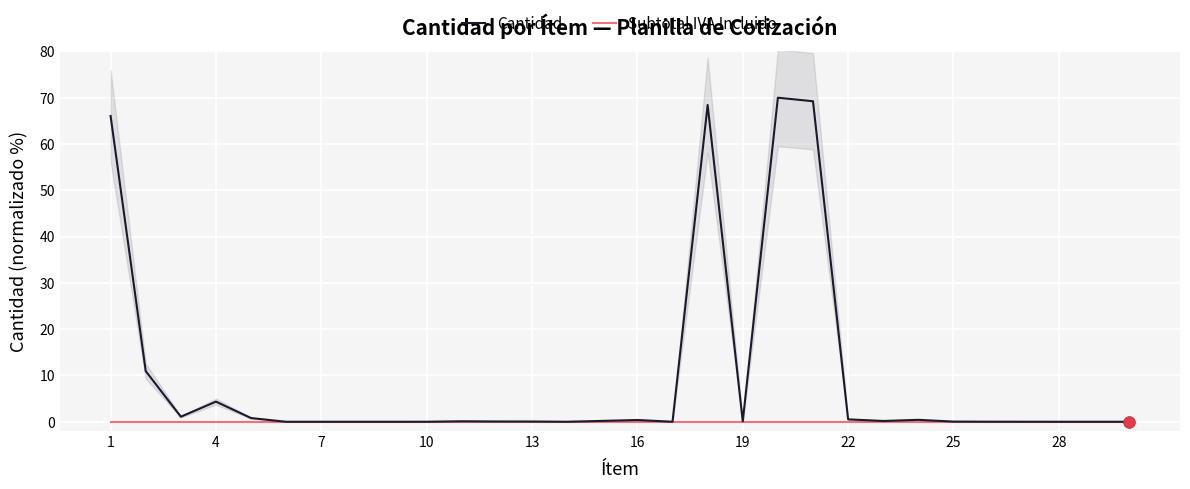

Which series reaches the minimum Y coordinate?

Subtotal IVA Incluido